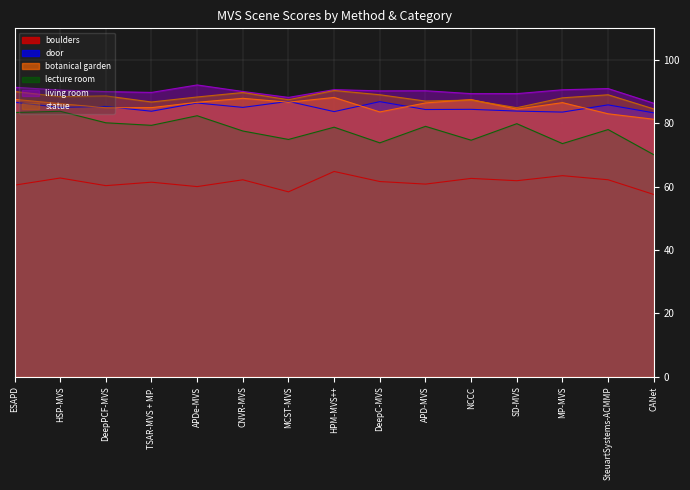

True or false: boulders and statue cross at least once.

False